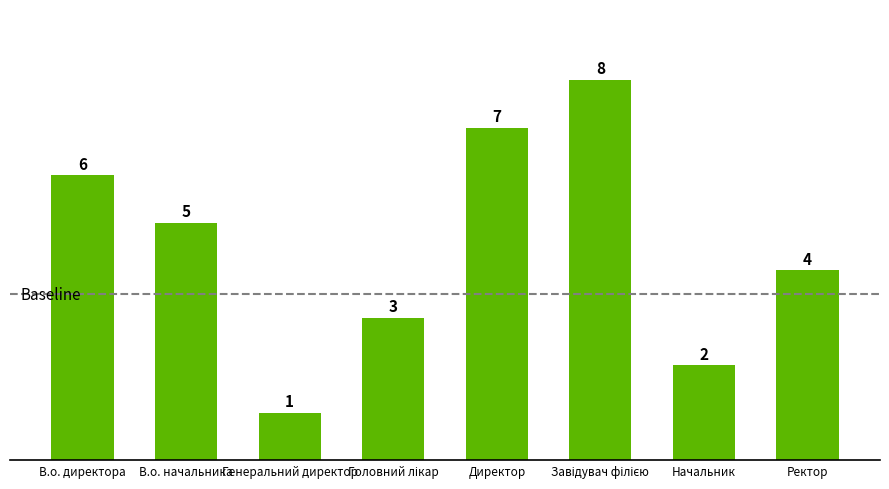

The value at Начальник is 3. True or false?

False